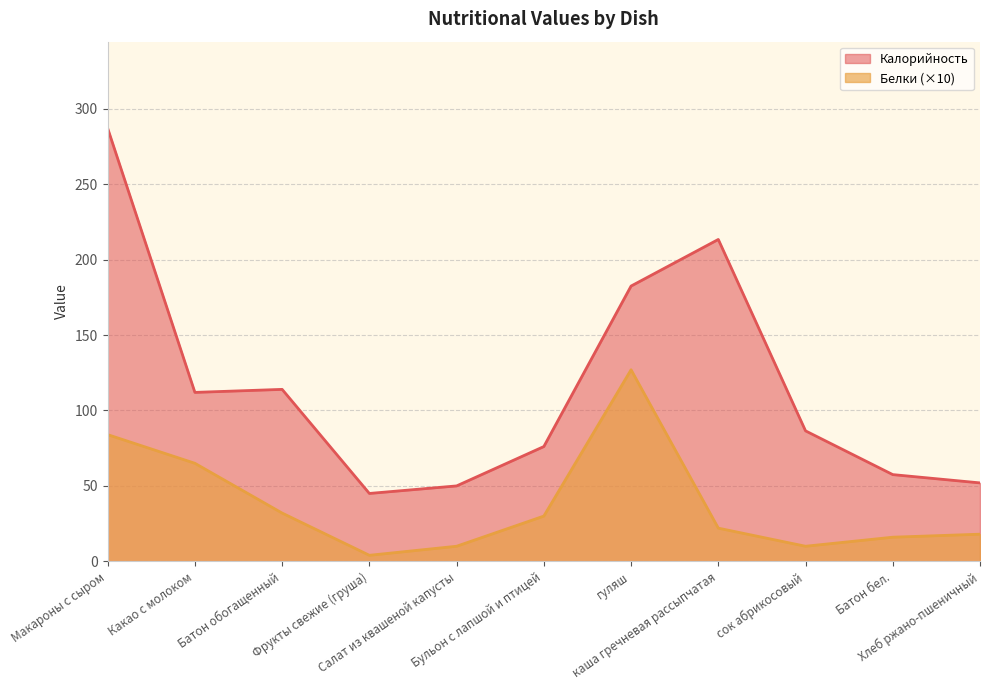

Is the value of Белки at каша гречневая рассыпчатая greater than the value of Калорийность at Фрукты свежие (груша)?

No